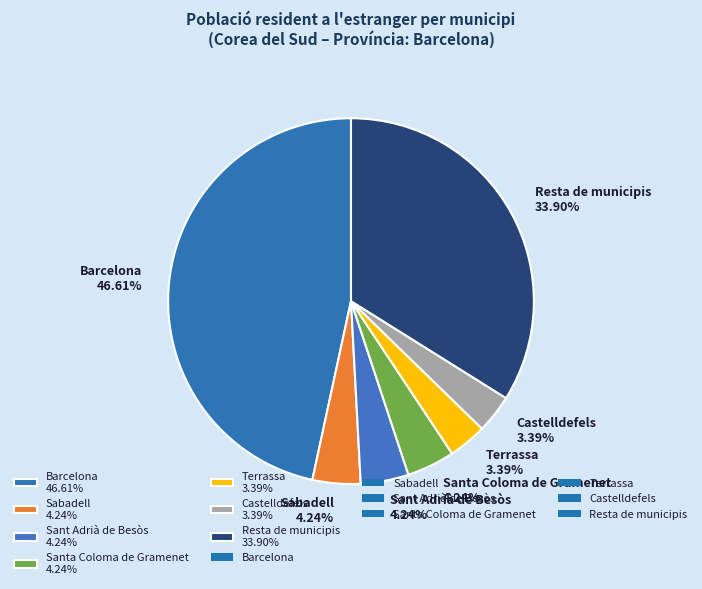

To the nearest percent, what is the difference between the largest and smallest slice percentages?

43%